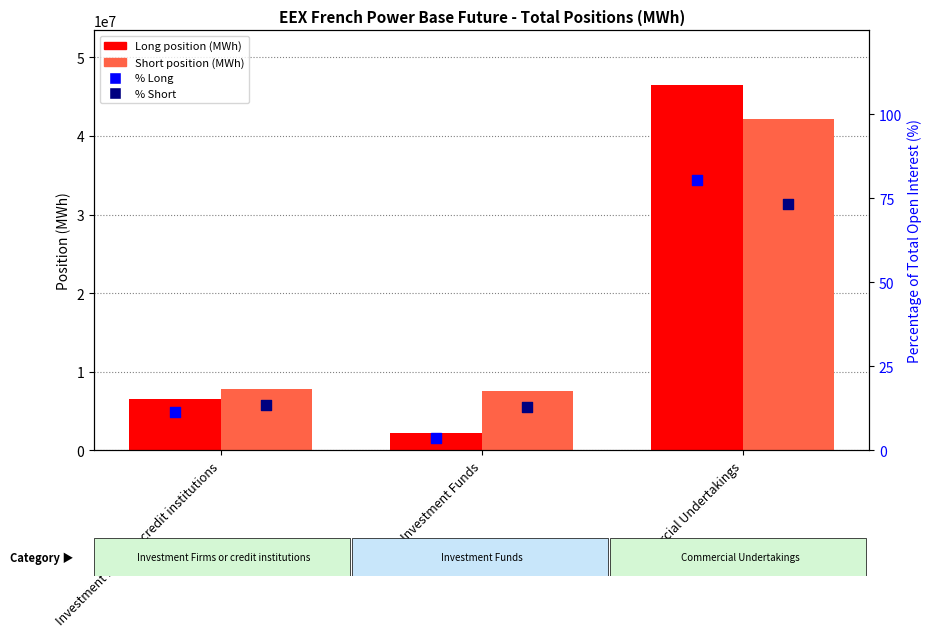

What are all the series names shown in the legend?

Long, Short, % Long, % Short